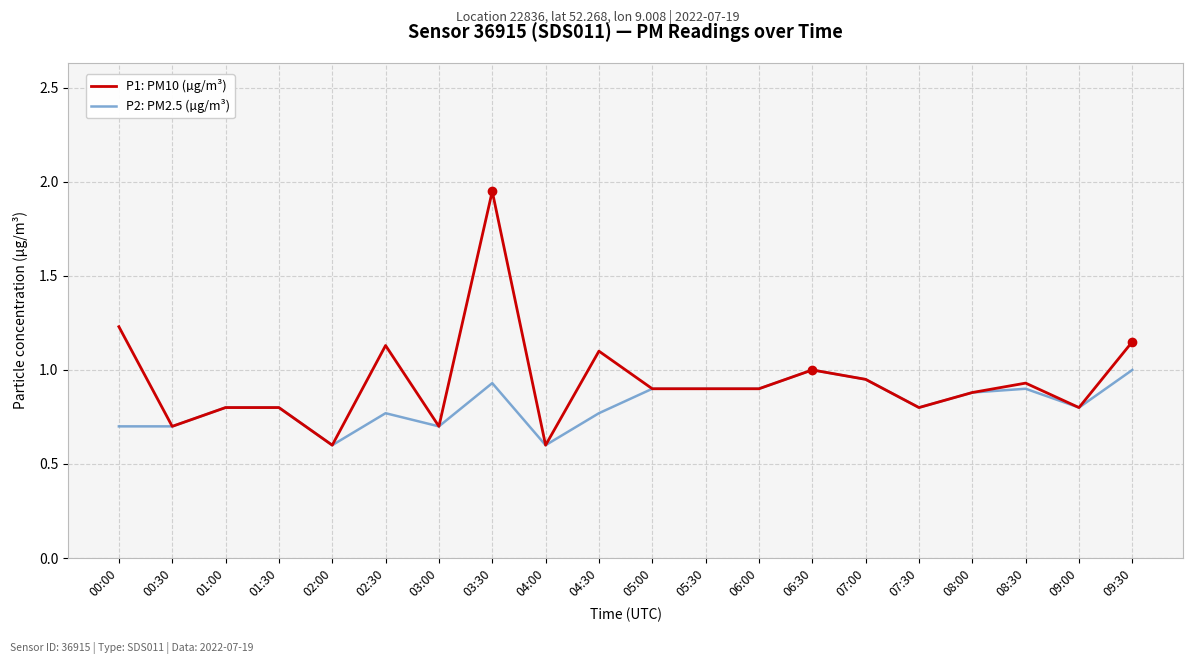

At which label does P1: PM10 (µg/m³) reach its peak?

03:30